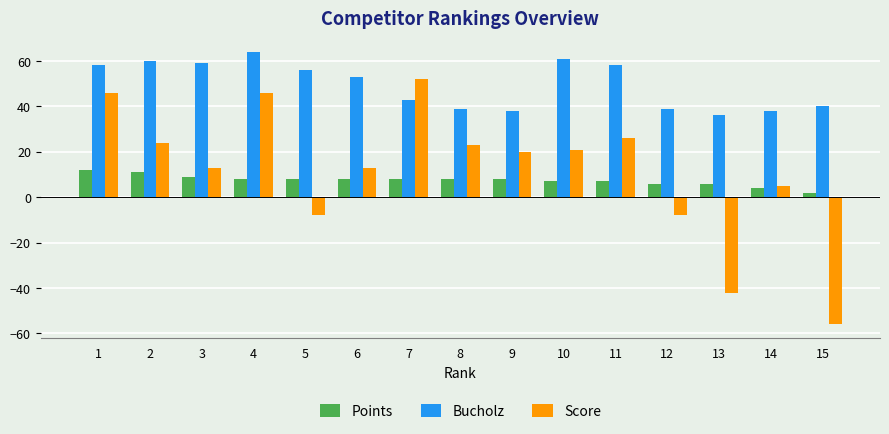

At which category does the chart reach its peak across all series?

4